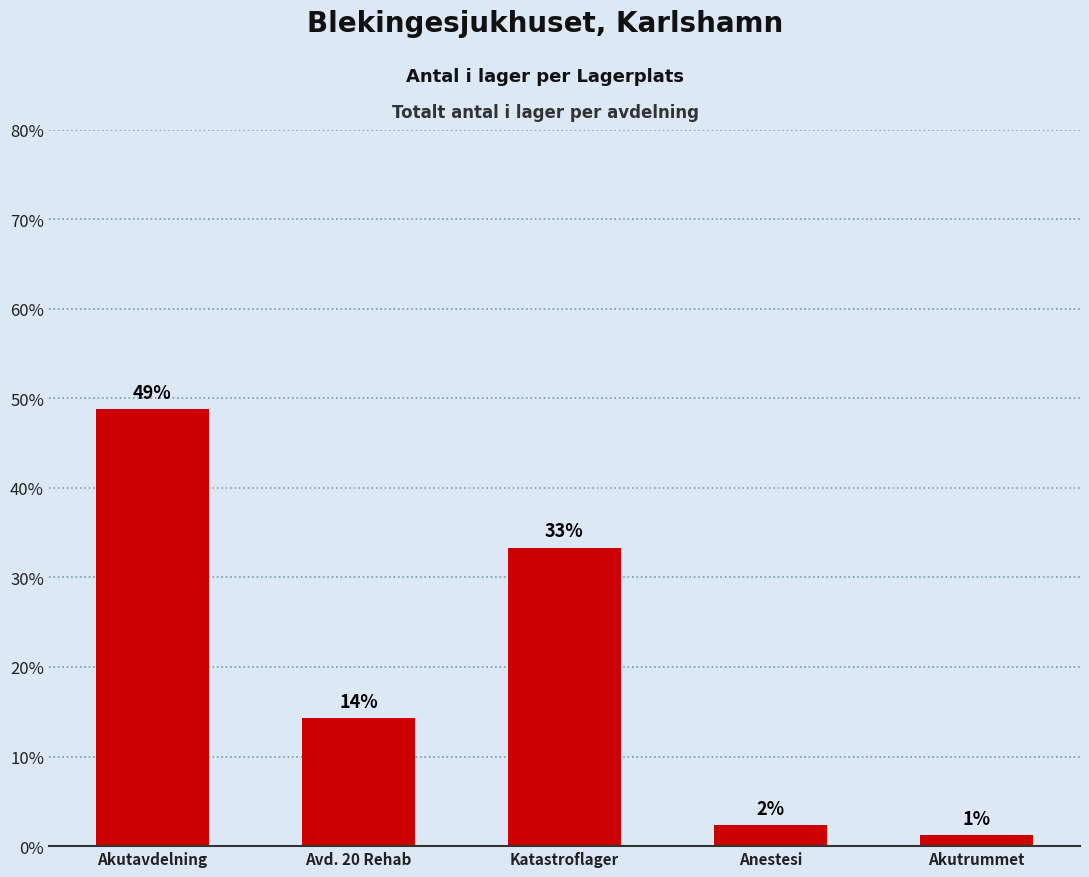

Are the bars horizontal?

No